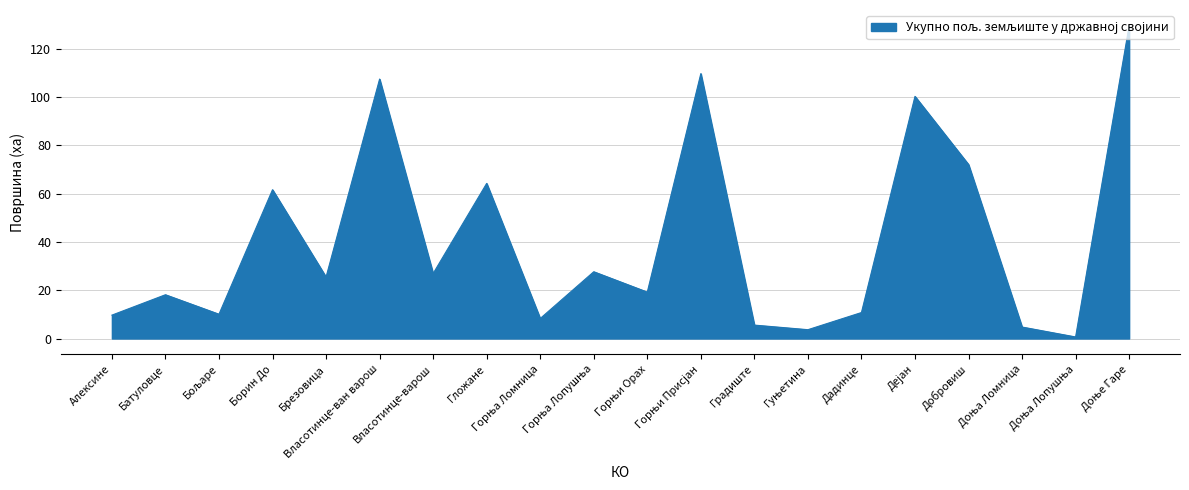

What is the maximum value shown in the chart?

129.6